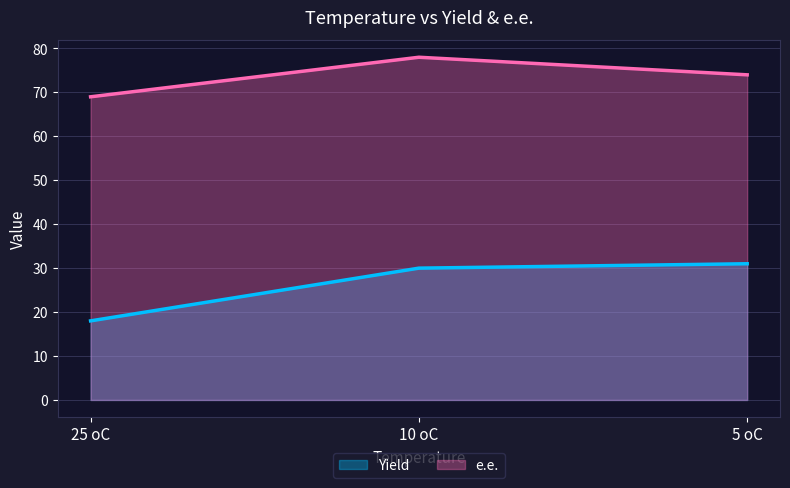

What is the difference between the highest and lowest values at 25 oC?

51